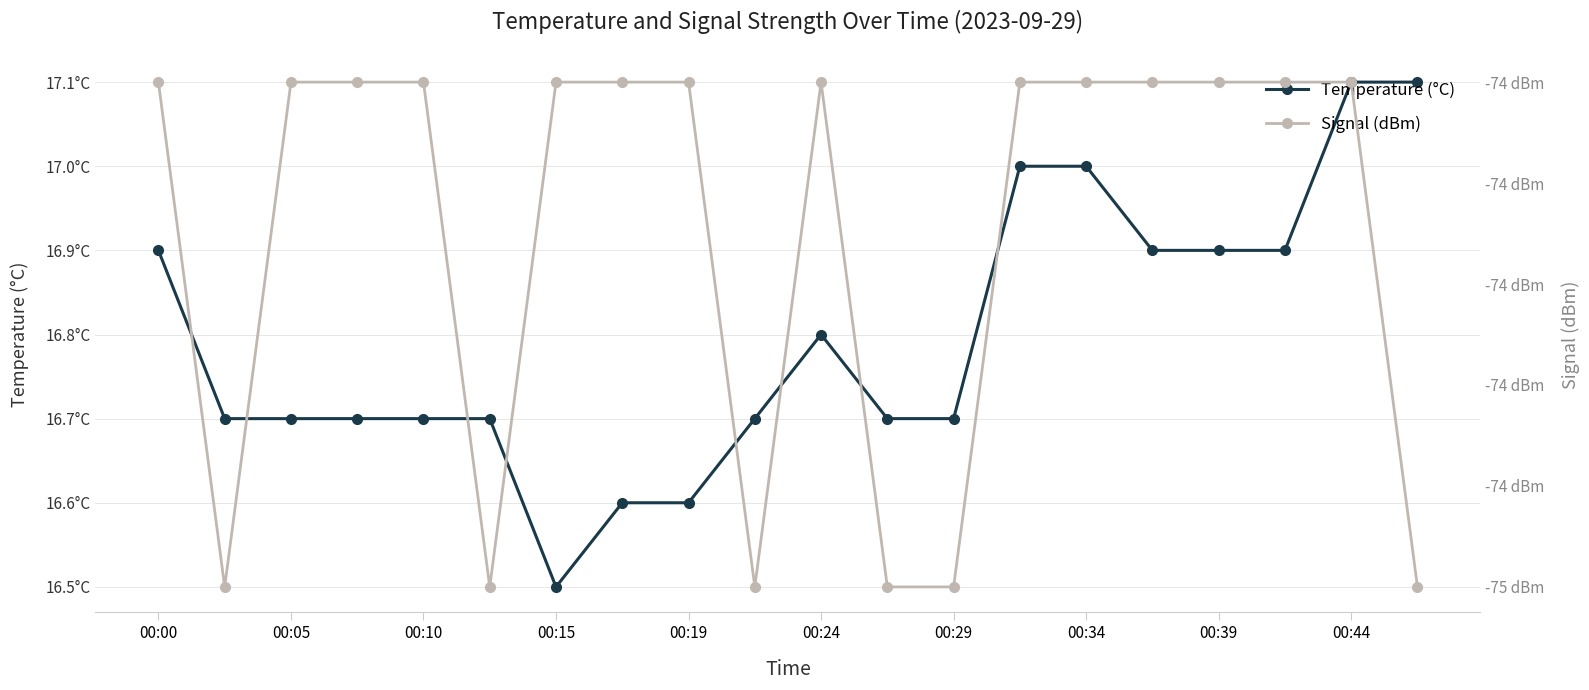

In Signal (dBm), how many points are lower than both neighbors (excluding endpoints)?

3